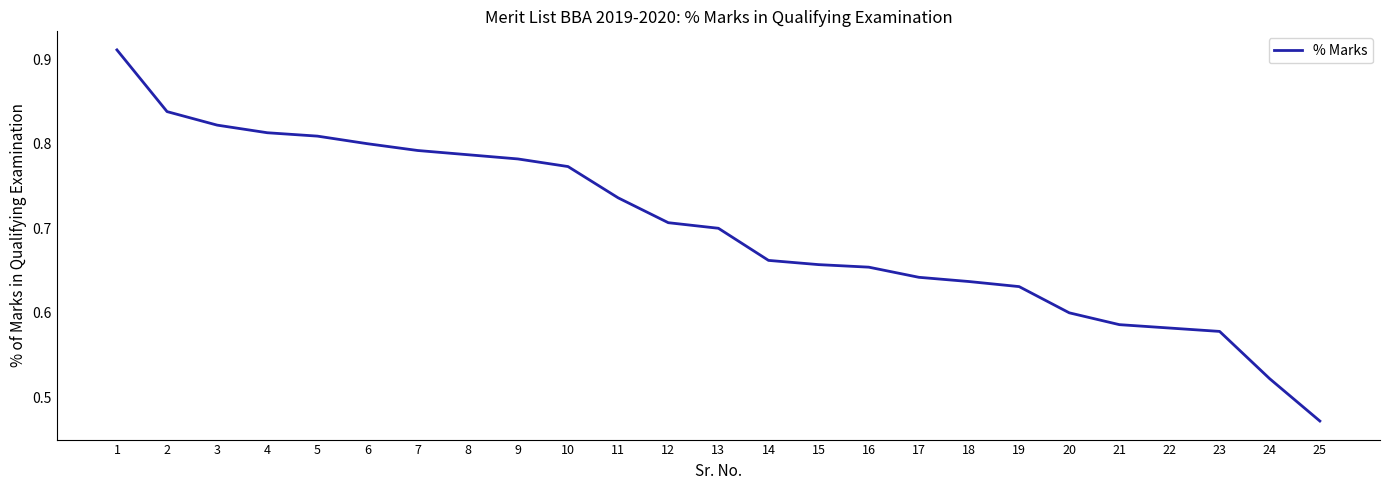

Count the values in the range 0 to 1.

25